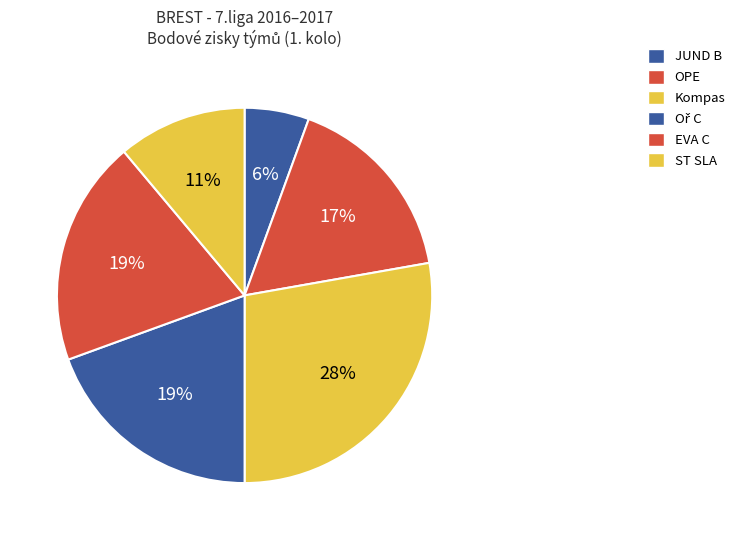

Count the number of slices in the pie.

6